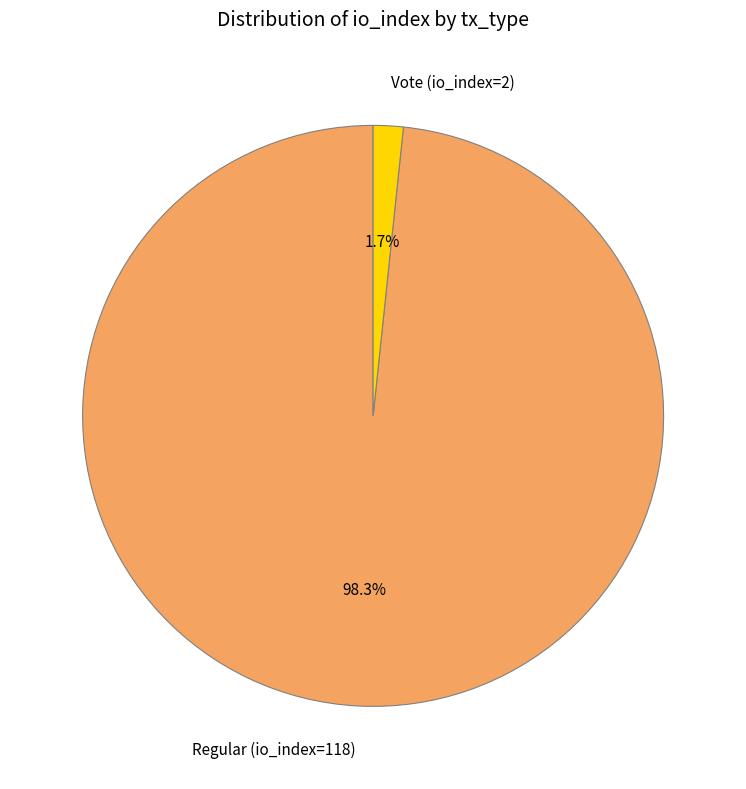

Which has a higher value, Regular (io_index=118) or Vote (io_index=2)?

Regular (io_index=118)